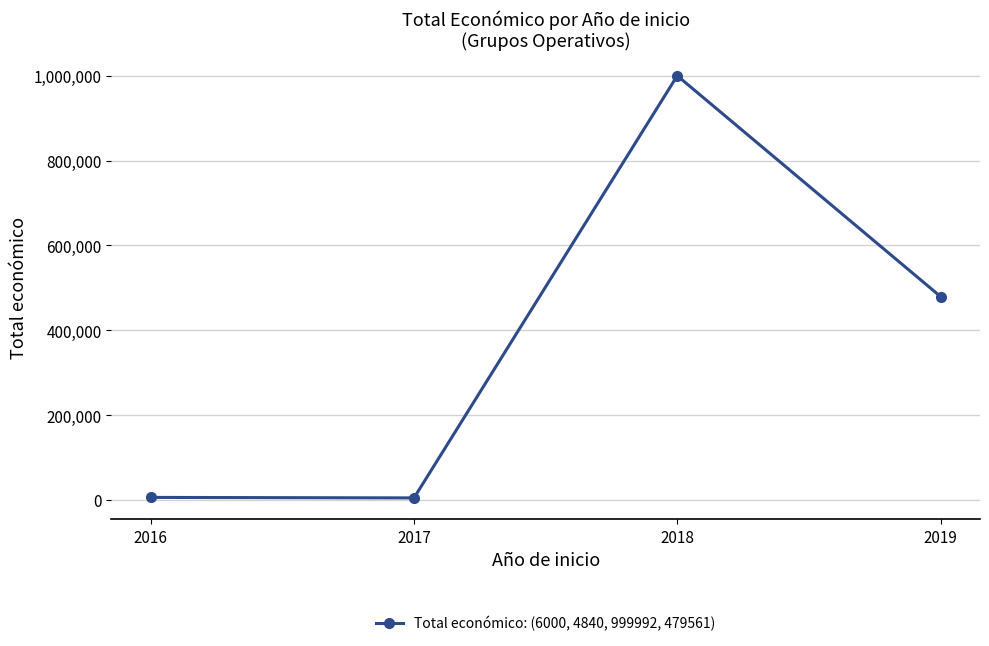

What is the value of the 2nd point from the left?

4840